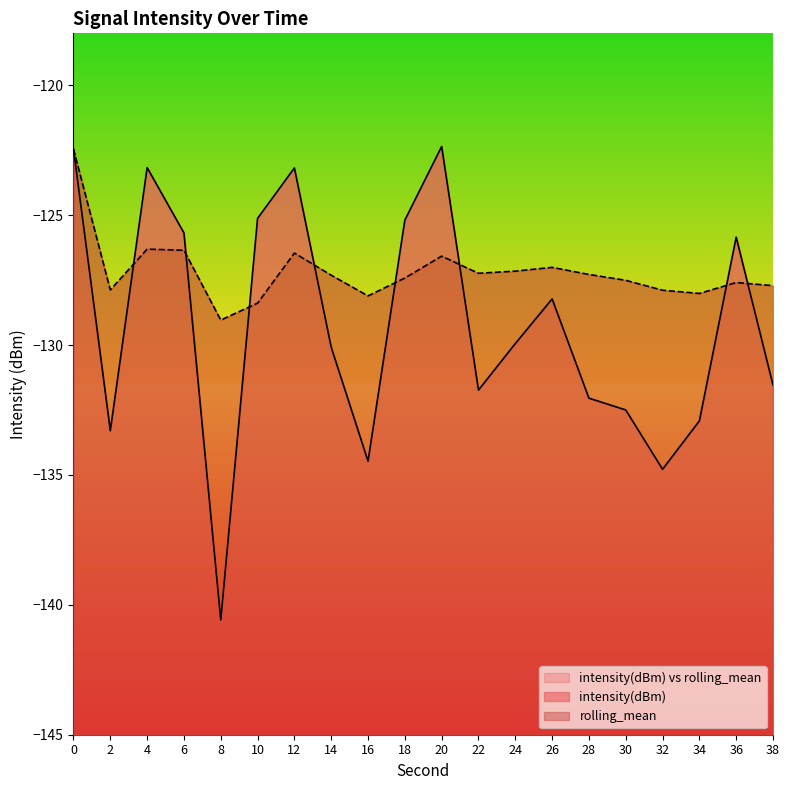

The rolling_mean series shows -127.2 at 22. True or false?

True